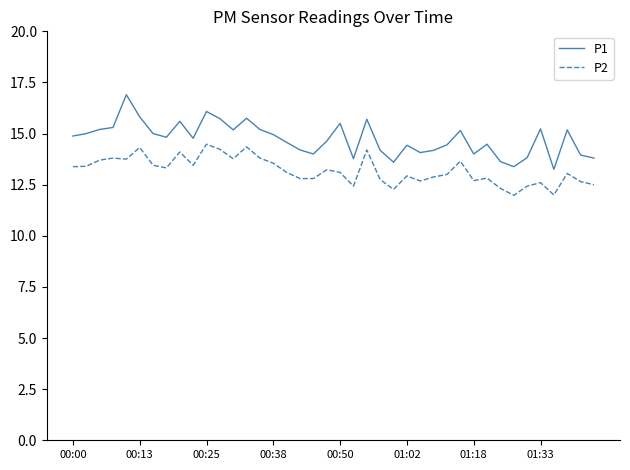

What is the maximum value shown in the chart?

16.9